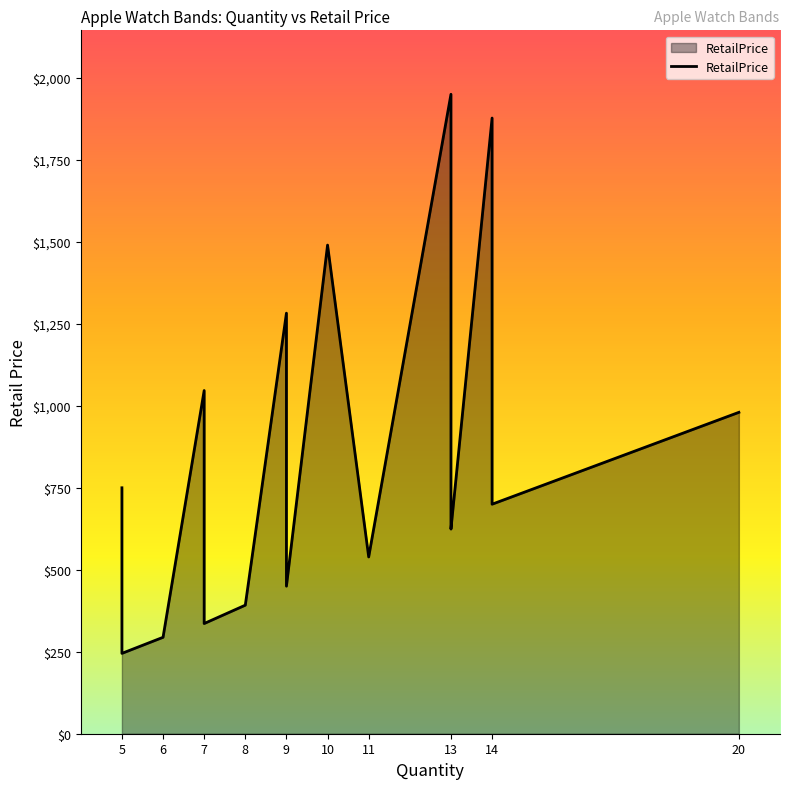

Does the chart display data point markers on the line(s)?

No